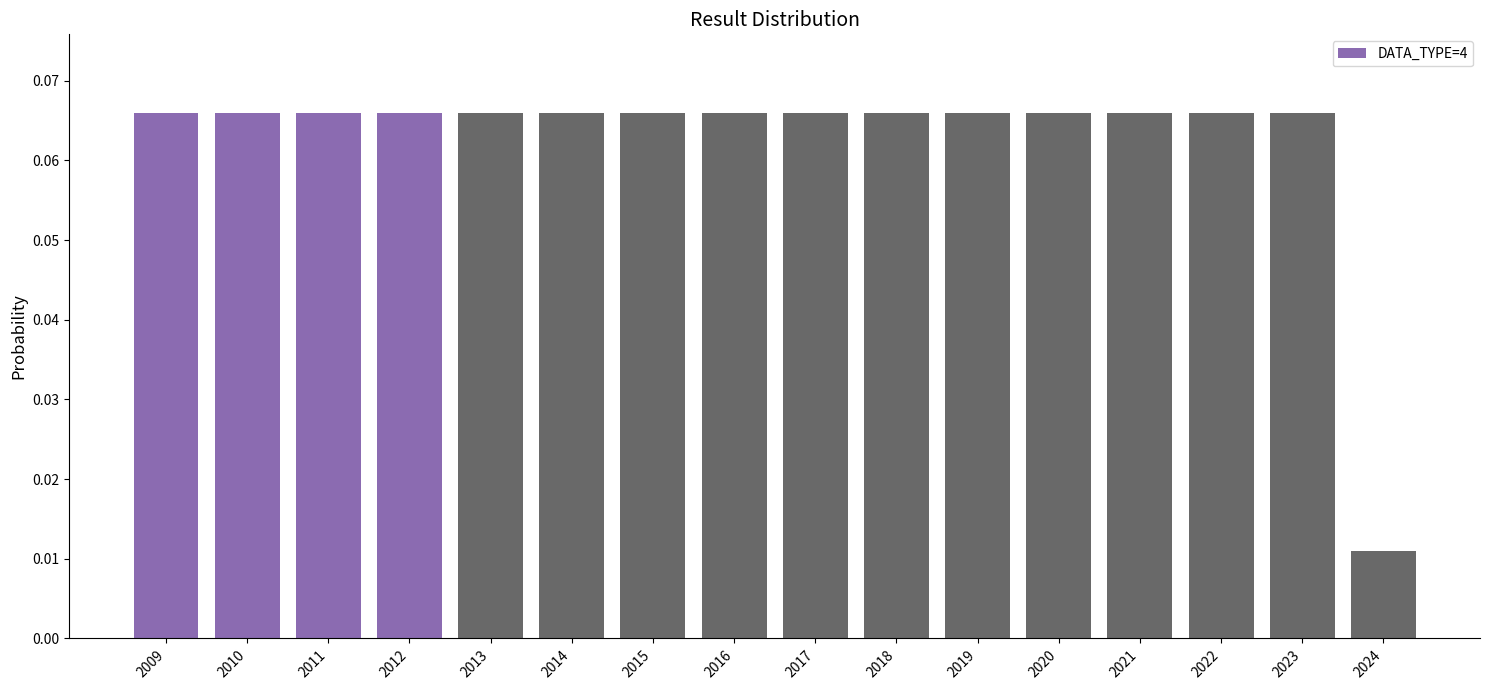

True or false: the data shows 0.0 at 2017.

False